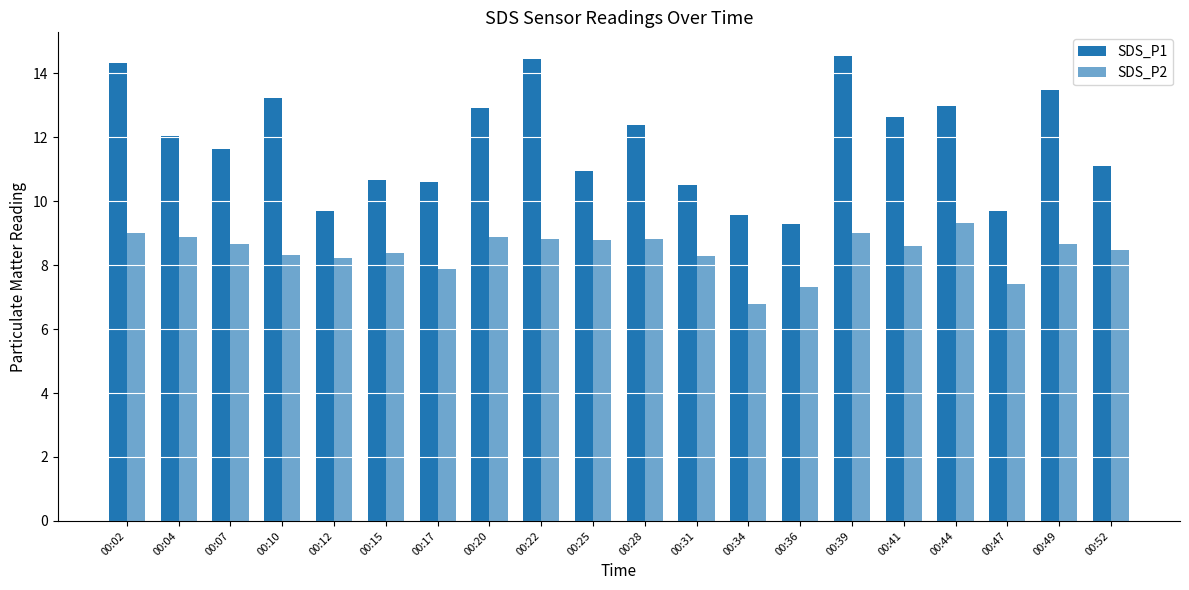

How many values in the SDS_P1 series exceed 12?

10